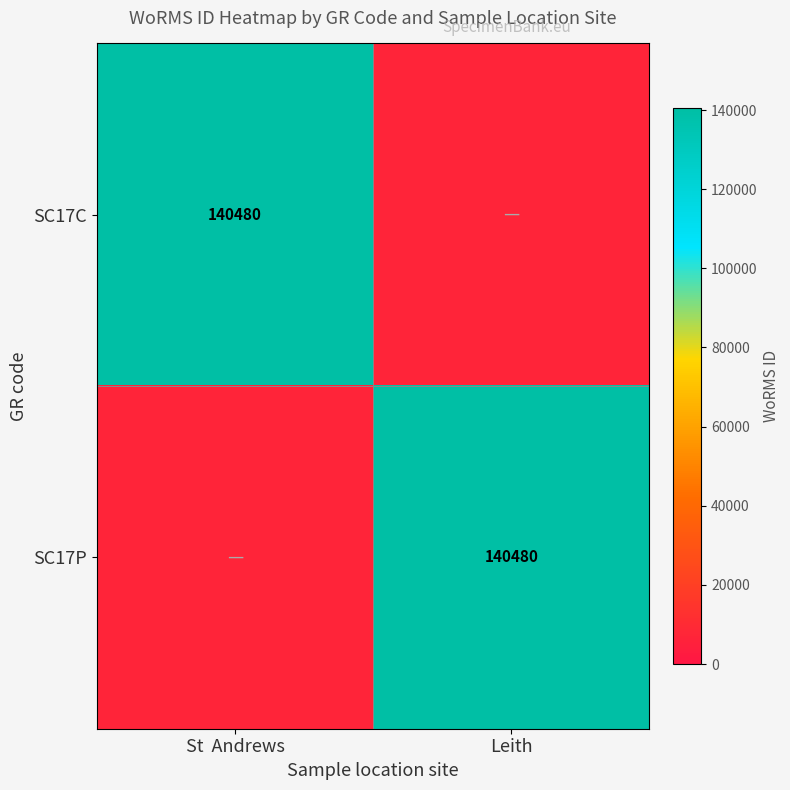

The SC17P series shows 140480 at Leith. True or false?

True